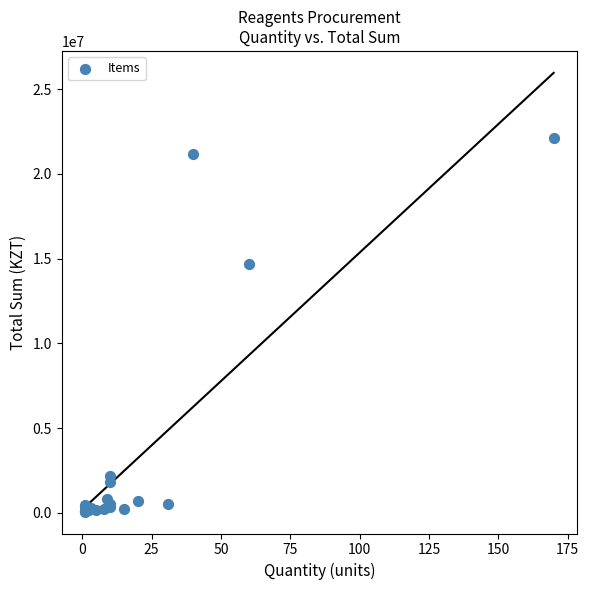

What Y value in the scatter plot is closest to 11083746?

14700000